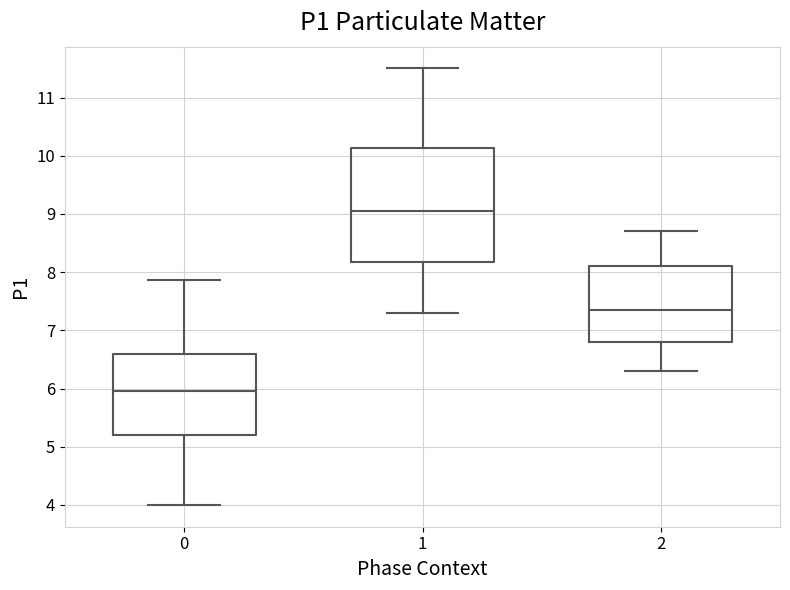

Reading left to right, read every box against the y-axis: the position of its median line, the range the box covers, and the ends of its whiskers. The values are not printed on the chart, so give them approximately, as read against the axis.

0: median 6.0, box 5.2 to 6.6, whiskers 4.0 to 7.9
1: median 9.1, box 8.2 to 10.1, whiskers 7.3 to 11.5
2: median 7.4, box 6.8 to 8.1, whiskers 6.3 to 8.7